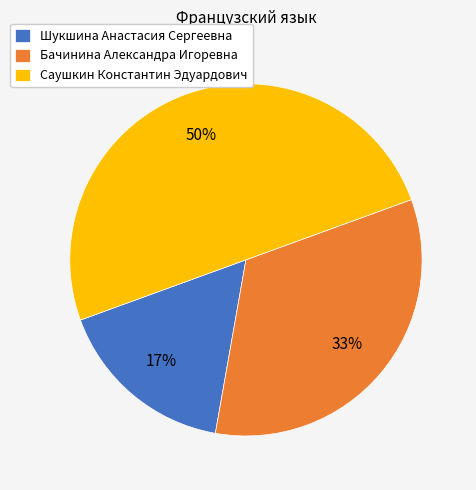

Which category has the biggest portion of the pie?

Саушкин Константин Эдуардович